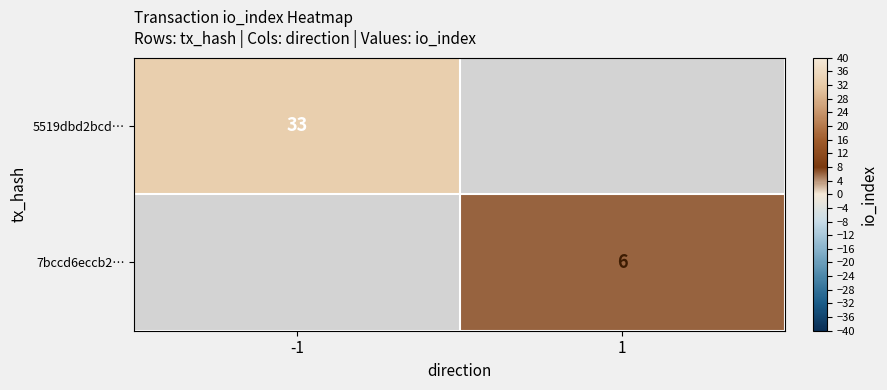

True or false: 5519dbd2bcd… has a value of 47.3 at -1.

False